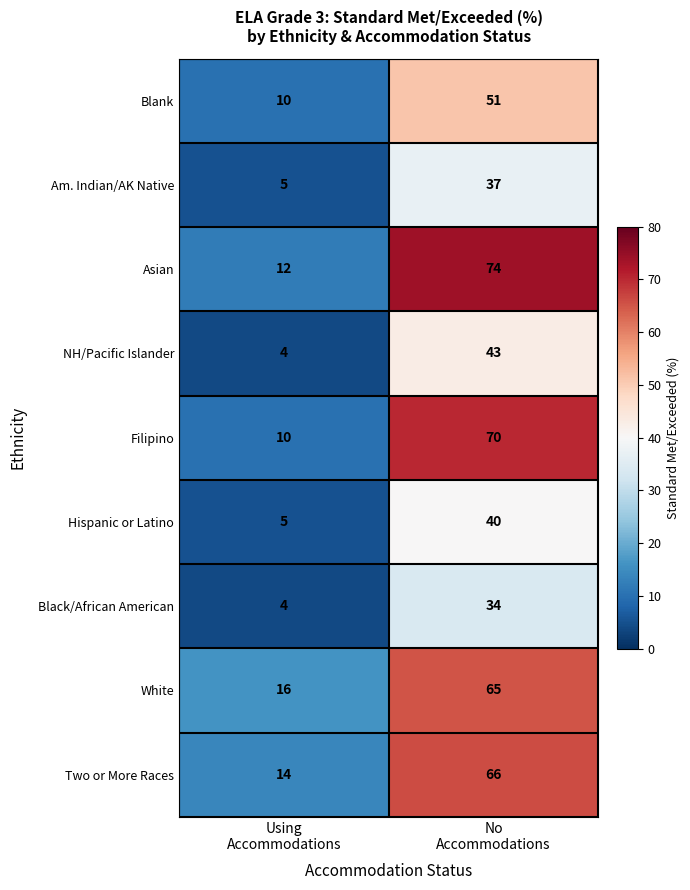

What is the highest value of the NH/Pacific Islander series?

43